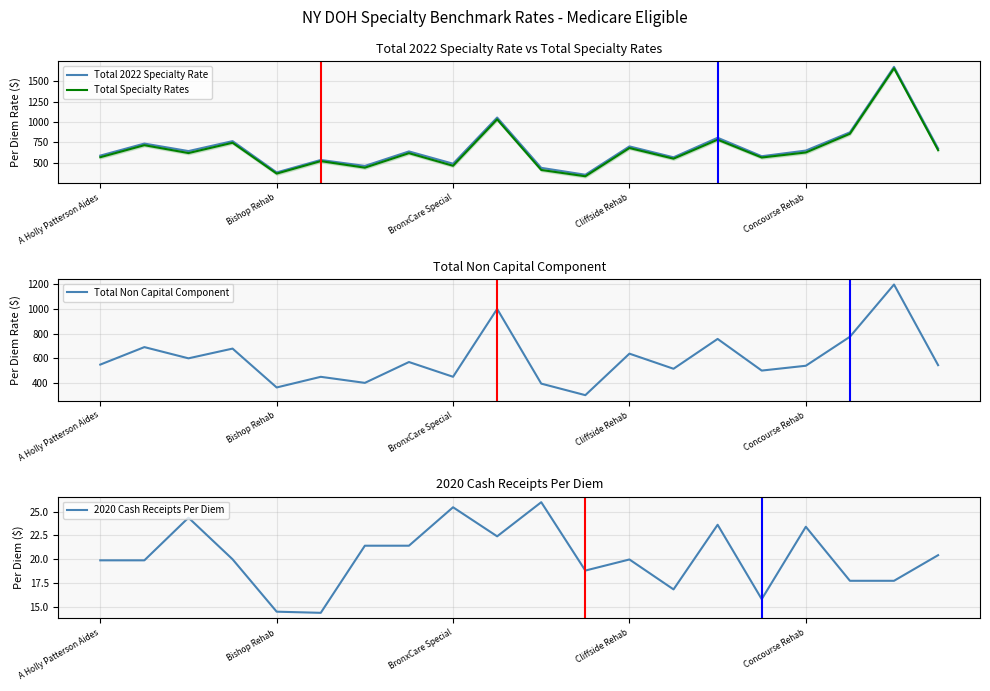

What is the average value of the Total Specialty Rates series?

659.7